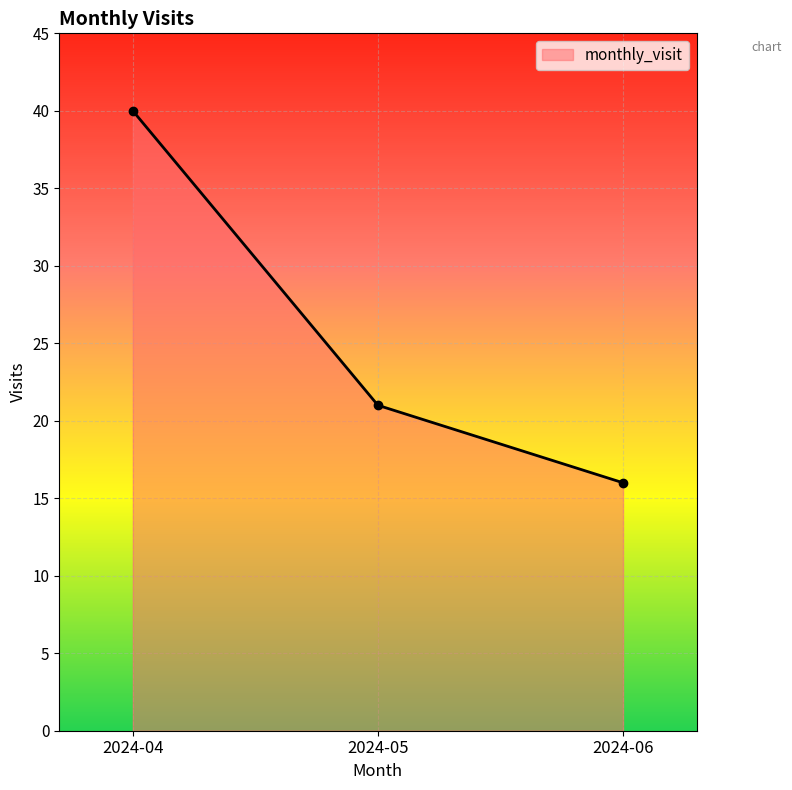

How many lines are shown in the chart?

1